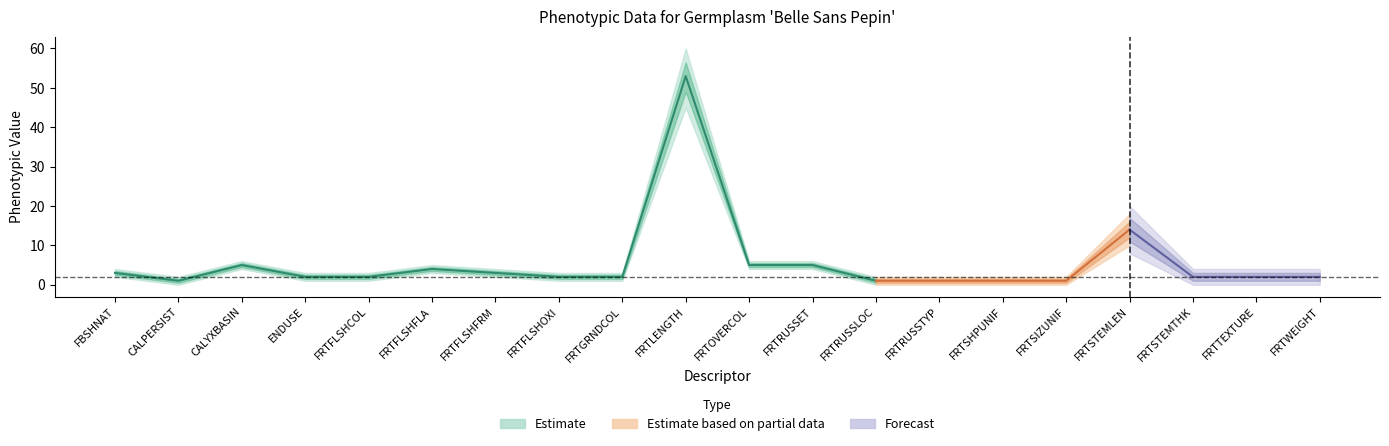

At which category is the sum across all series the highest?

FRTLENGTH